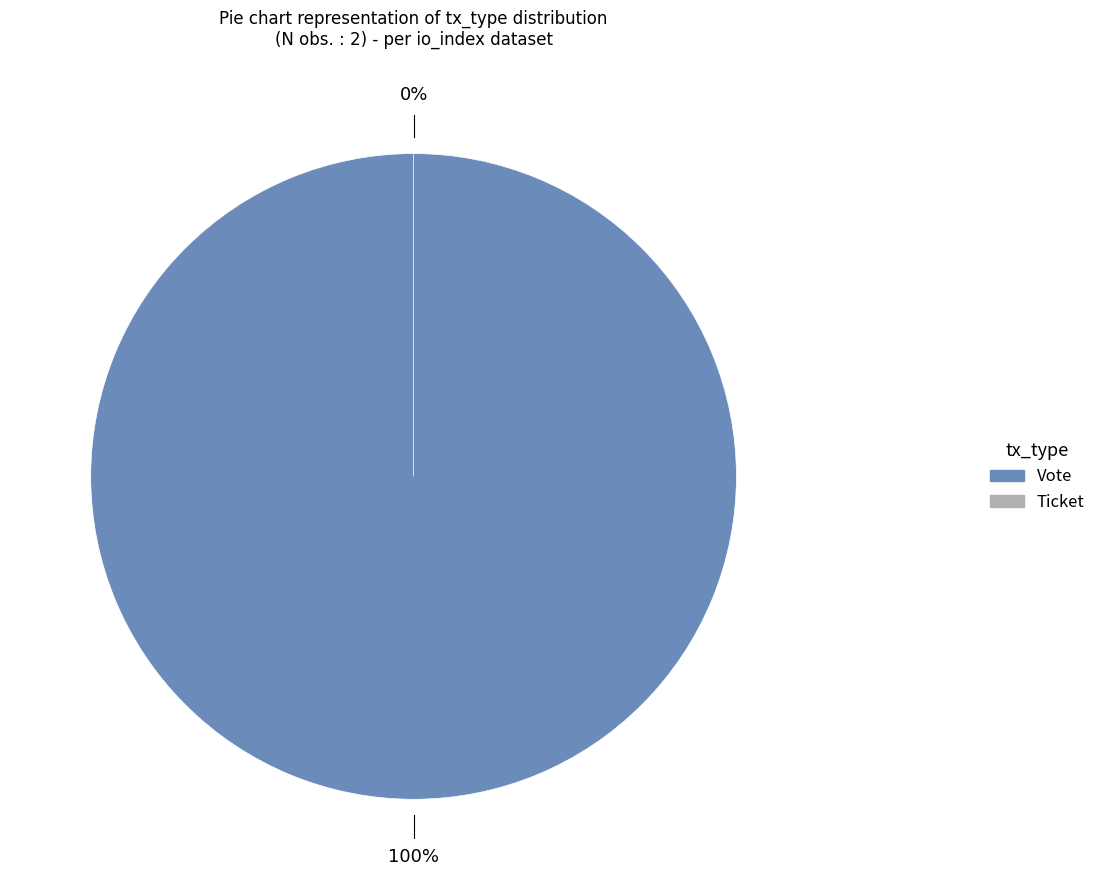

Count the number of slices in the pie.

2